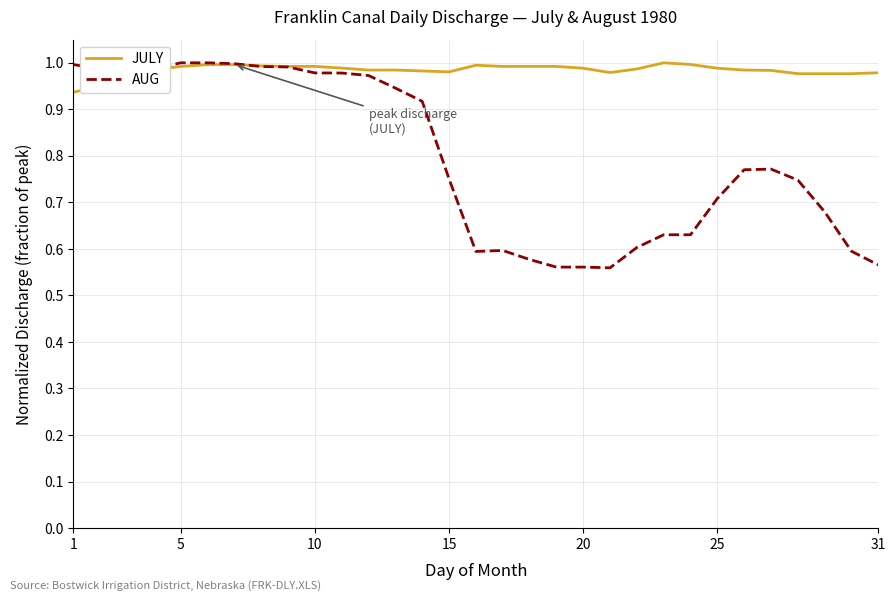

After their last crossing, which series has the higher values: AUG or JULY?

JULY